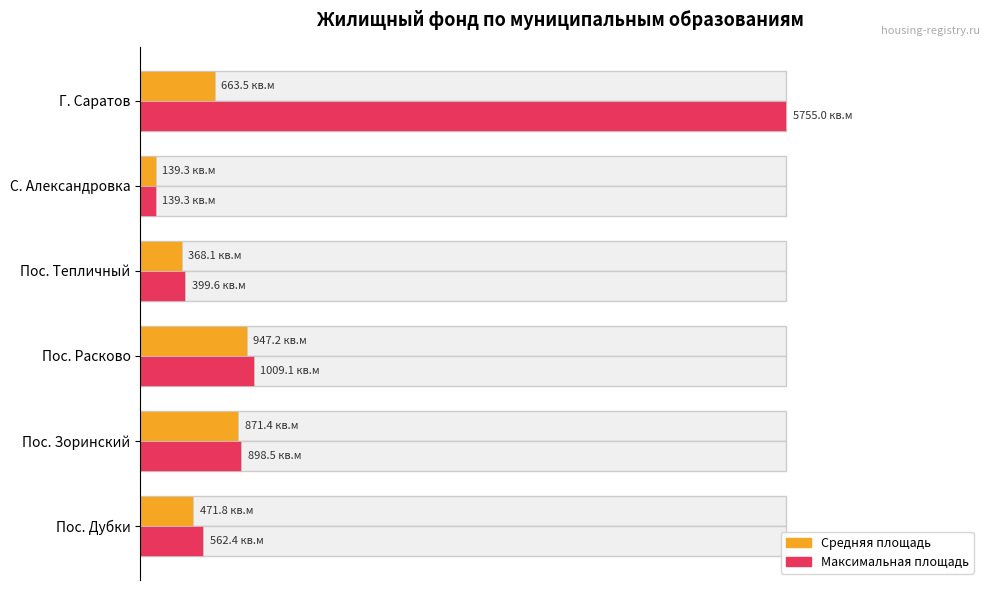

How many bars are there in total?

12